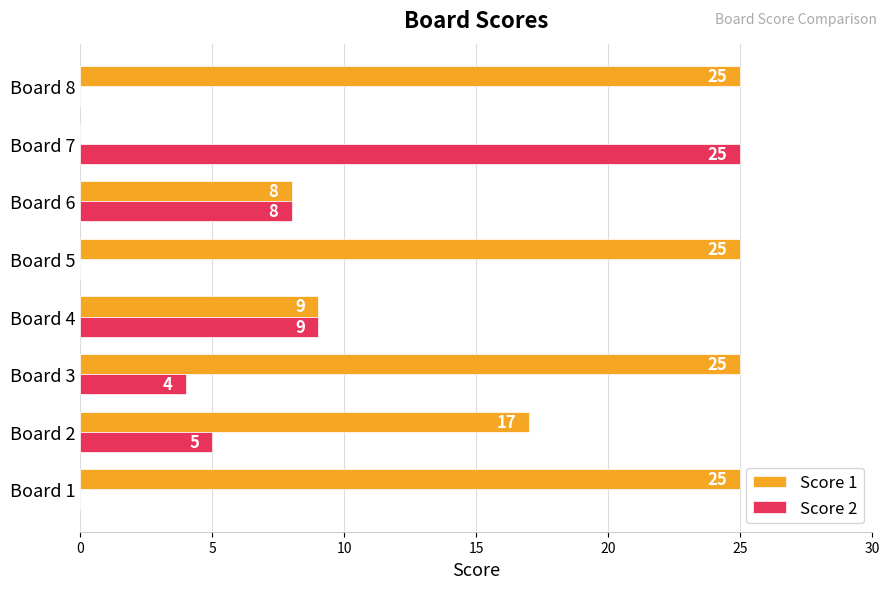

What is the maximum value for Score 1?

25